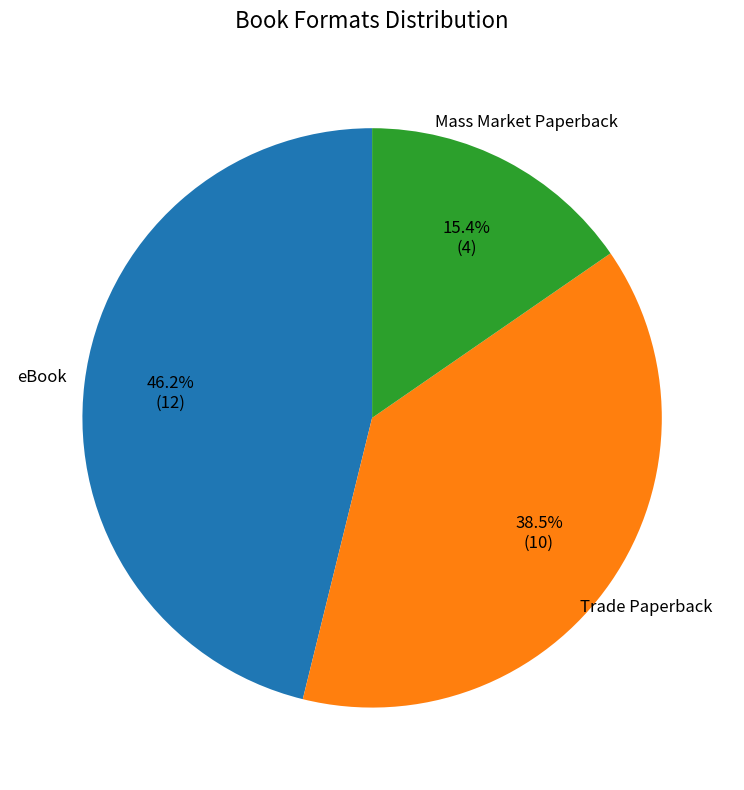

How much of the chart is everything except Mass Market Paperback?

84.6%